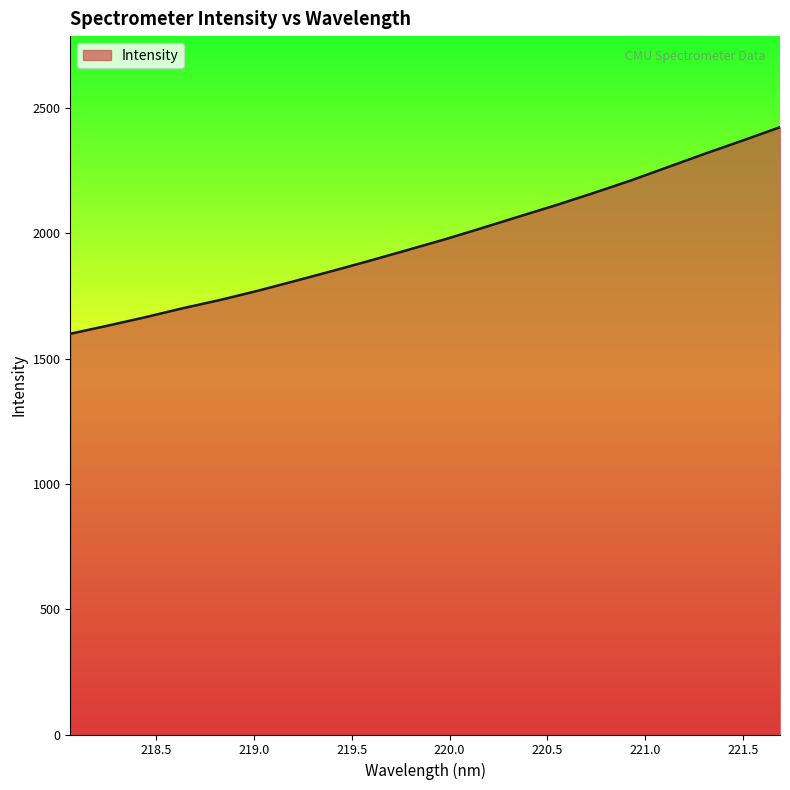

What is the maximum value shown in the chart?

2423.2